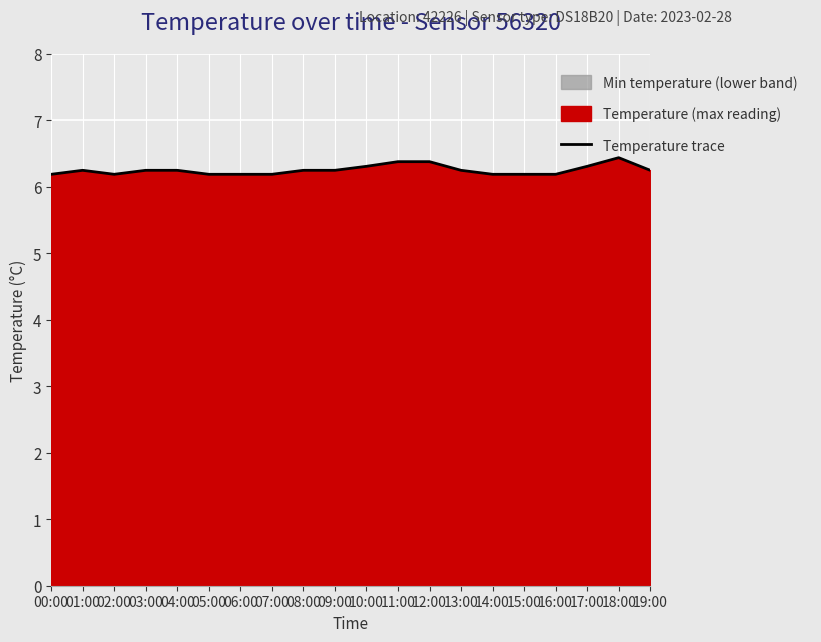

Does the chart display data point markers on the line(s)?

No